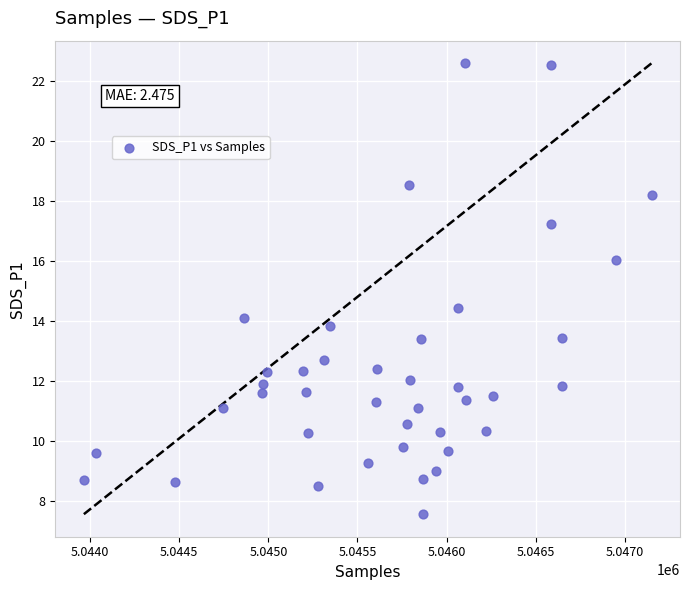

What Y value in the scatter plot is closest to 15?

14.4